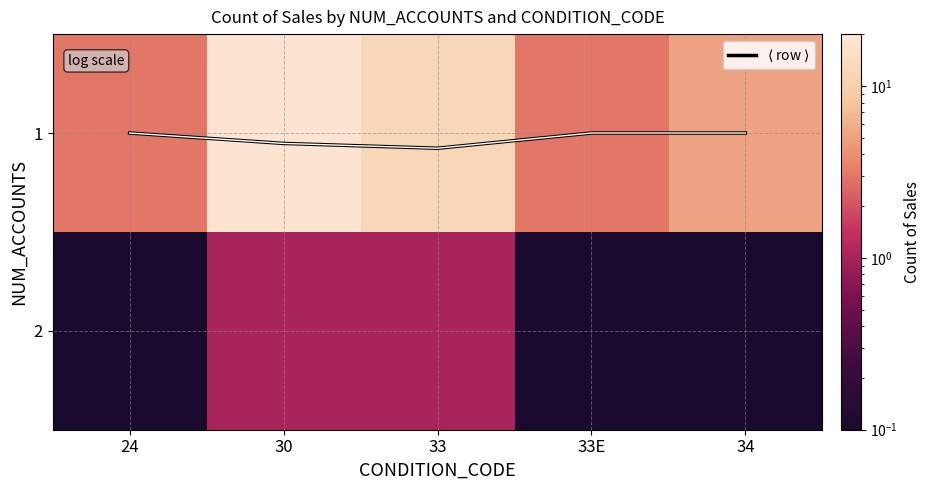

The $\langle$ row $\rangle$ series shows 0.0 at 24. True or false?

False